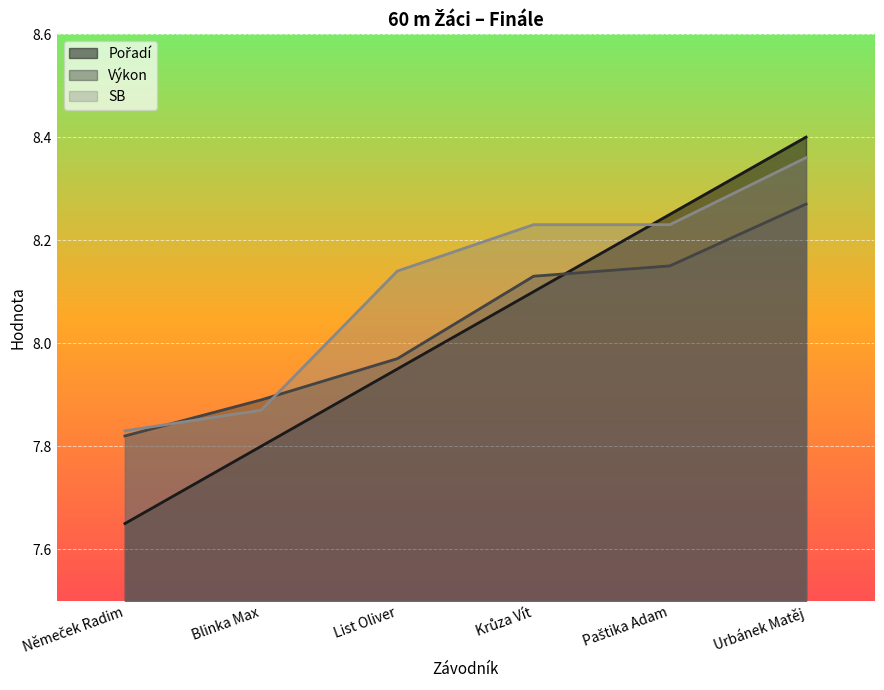

What is the greatest value displayed?

8.4